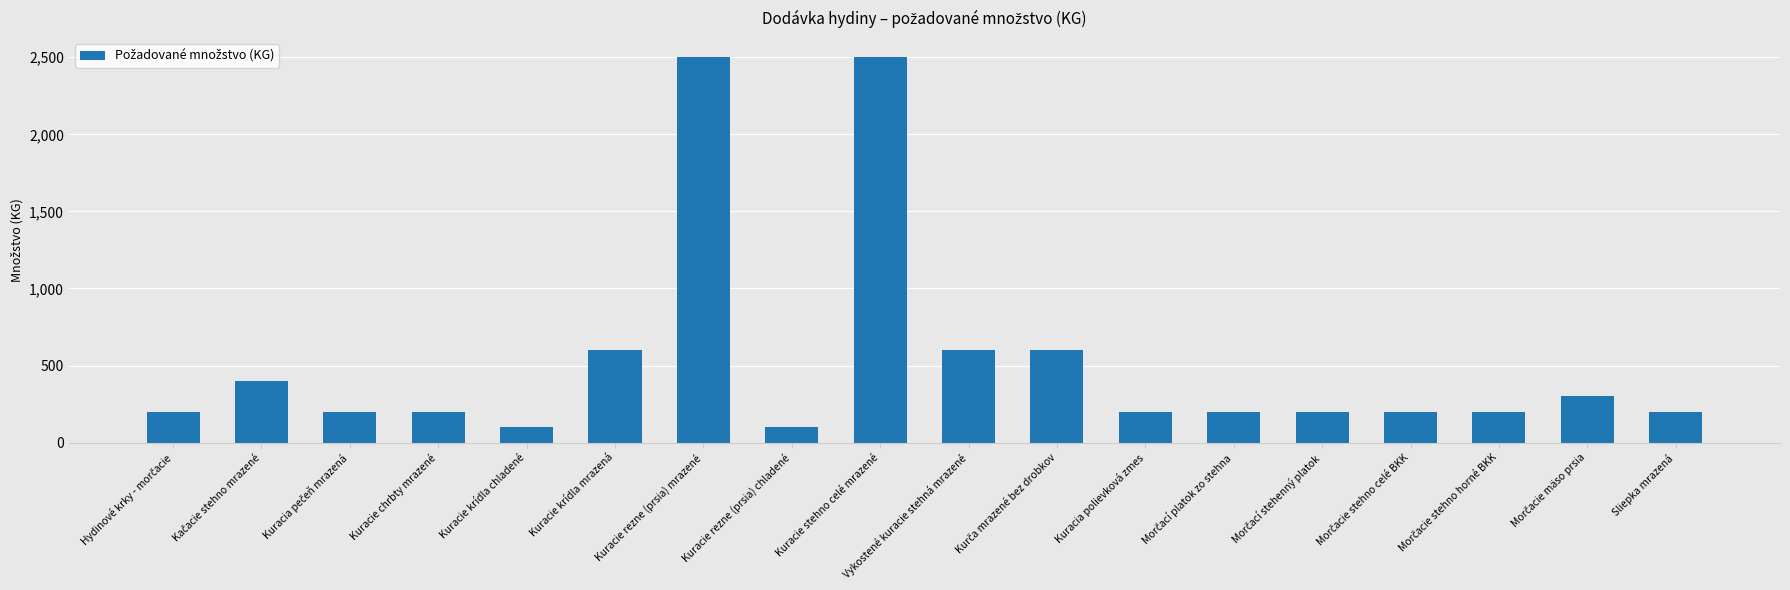

What is the difference between the maximum and minimum values?

2400